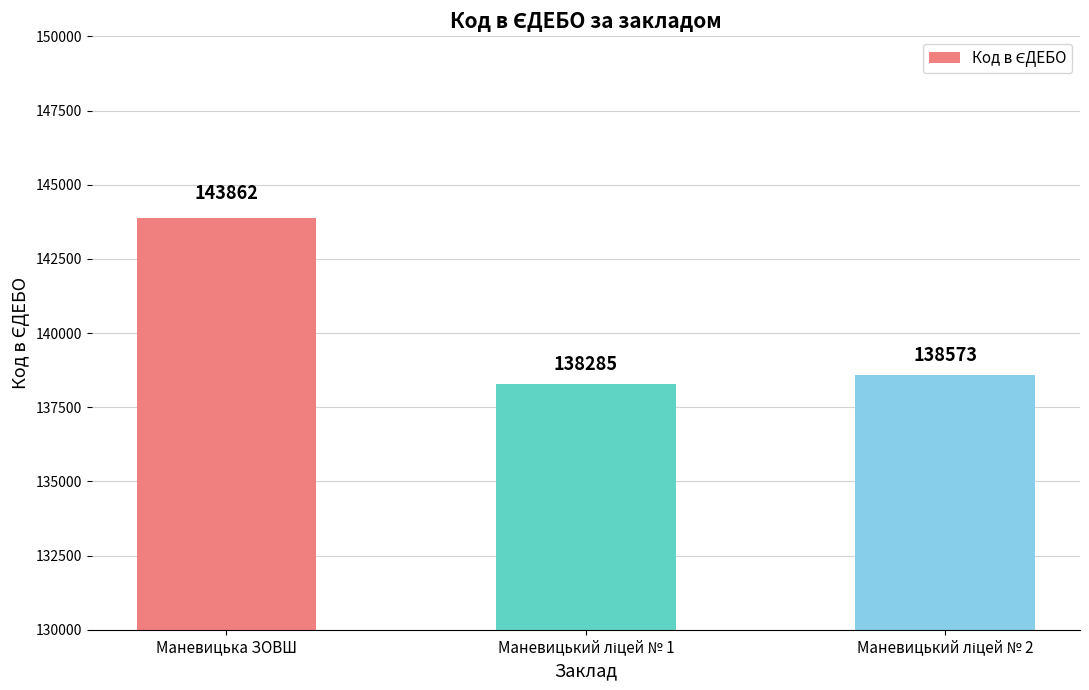

The value at Маневицька ЗОВШ is 188357. True or false?

False